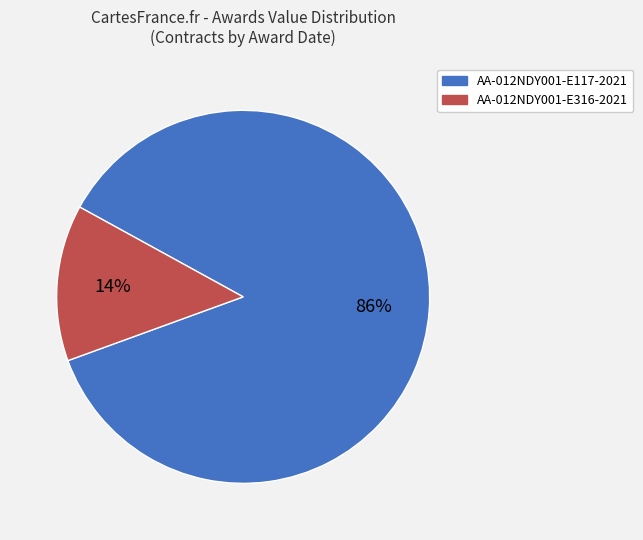

Is there a majority slice in this chart?

Yes